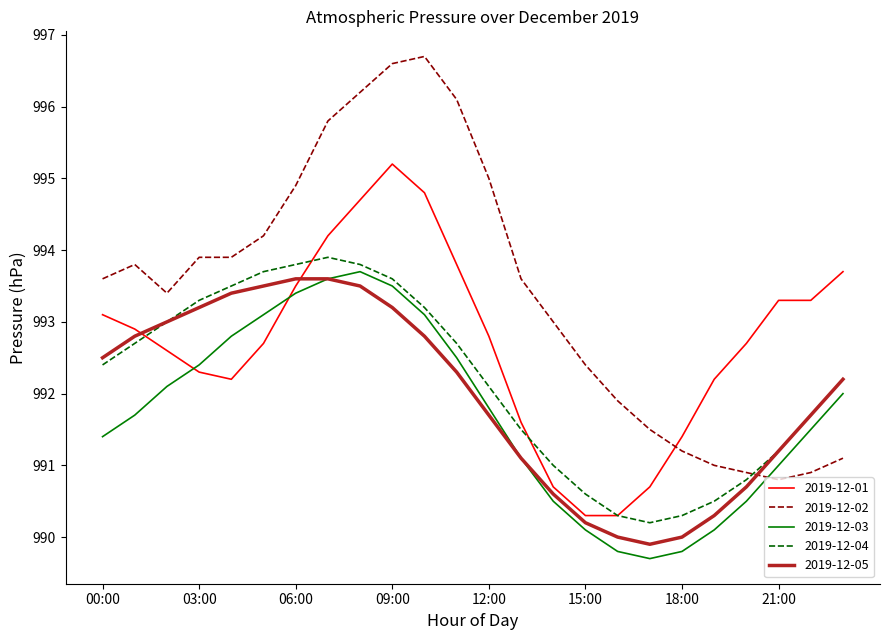

What is the minimum value for 2019-12-05?

989.9